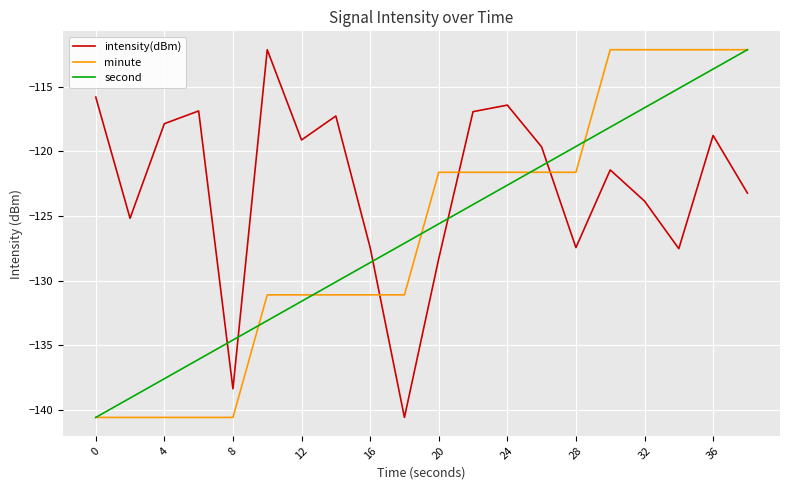

True or false: intensity(dBm) has more than 2 interior local peaks.

True